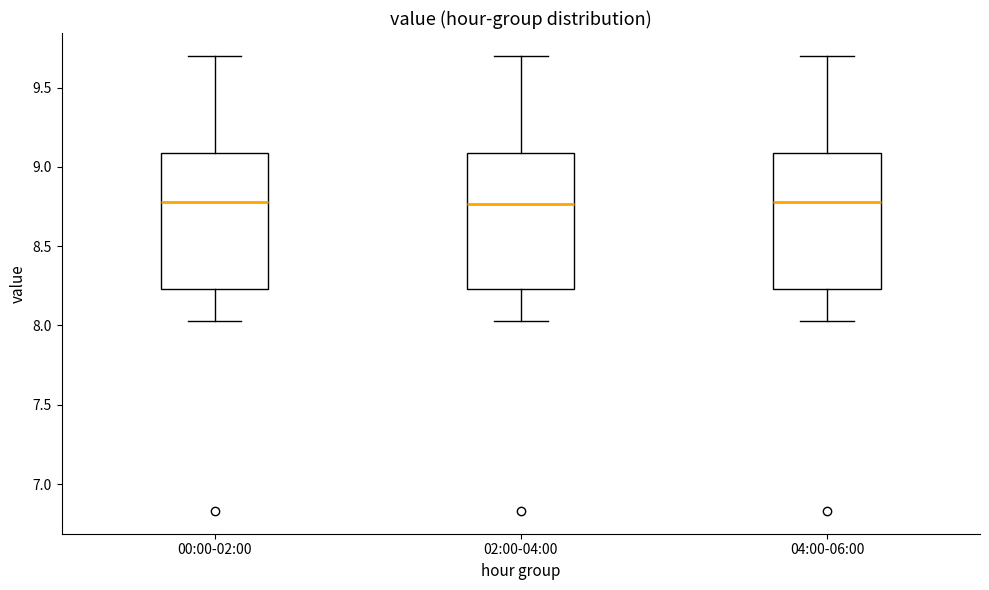

Where does the upper whisker of the box for 00:00-02:00 end on the y-axis? The values are not printed on the chart, so give them approximately, as read against the axis.

9.70